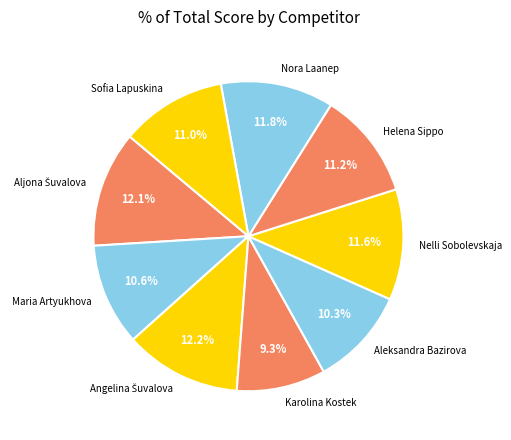

The Nelli Sobolevskaja slice represents 19% of the pie. True or false?

False